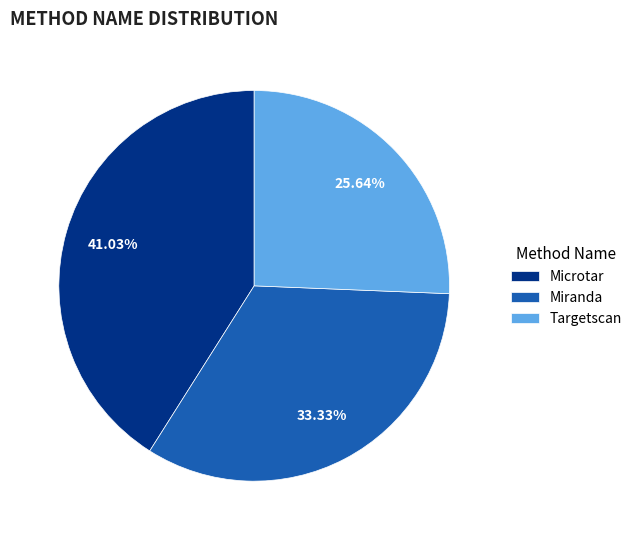

To the nearest percent, what is the average slice percentage?

33%